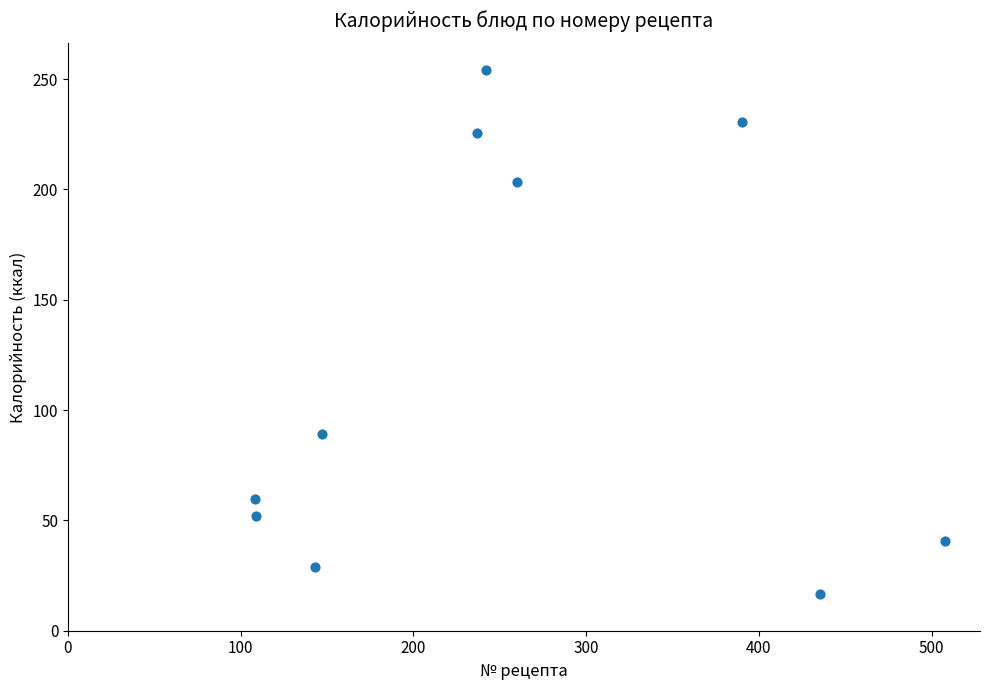

What Y value in the scatter plot is closest to 135?

89.0